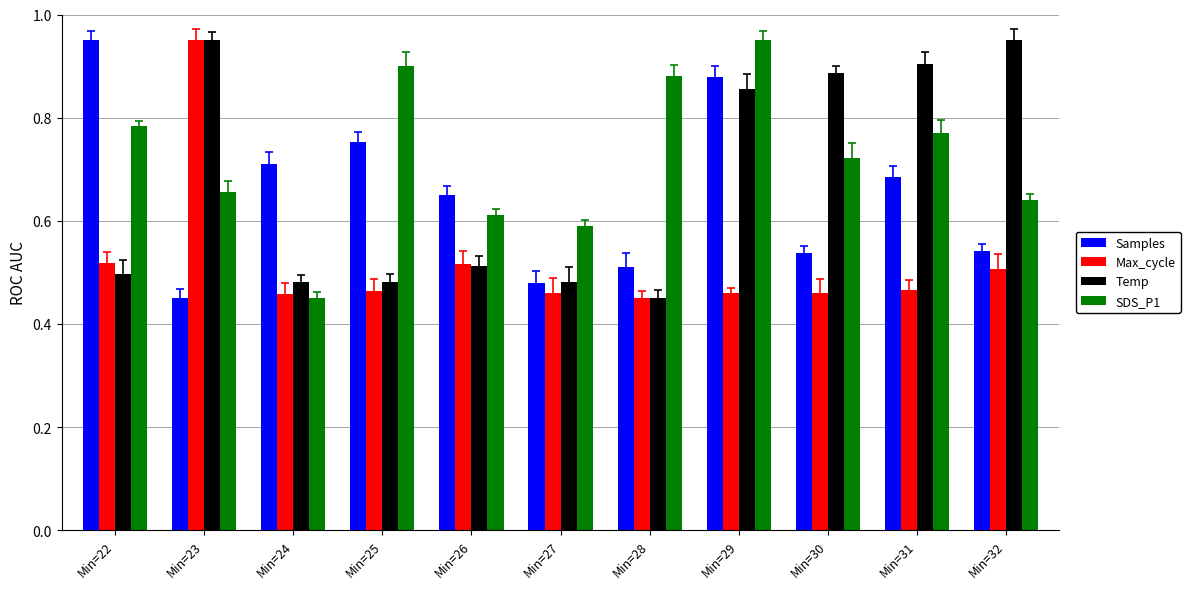

Which label corresponds to the smallest value in the chart?

Min=23